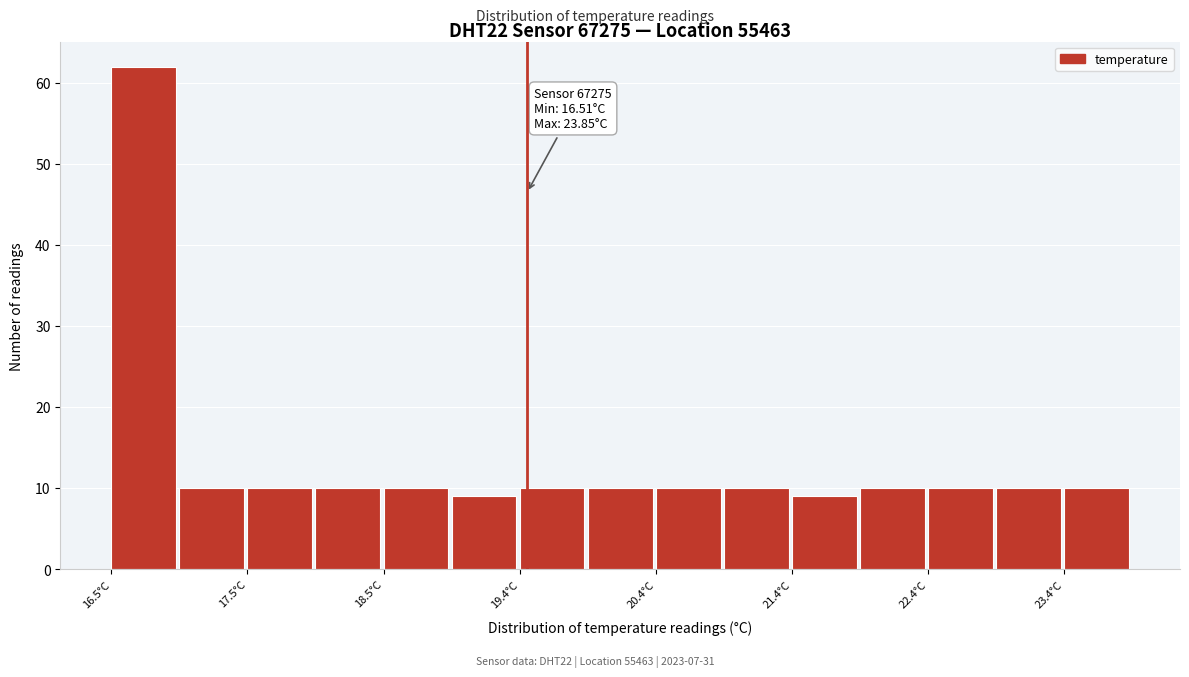

Which range on the x-axis has the tallest bar?

16.5 to 17.0